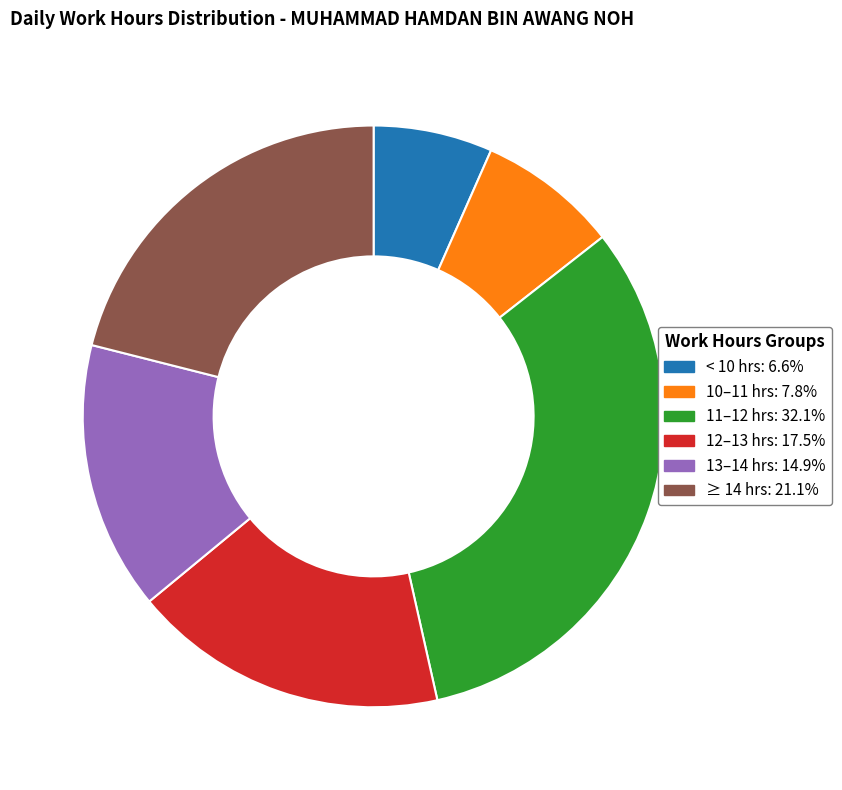

Does any single category account for the majority?

No